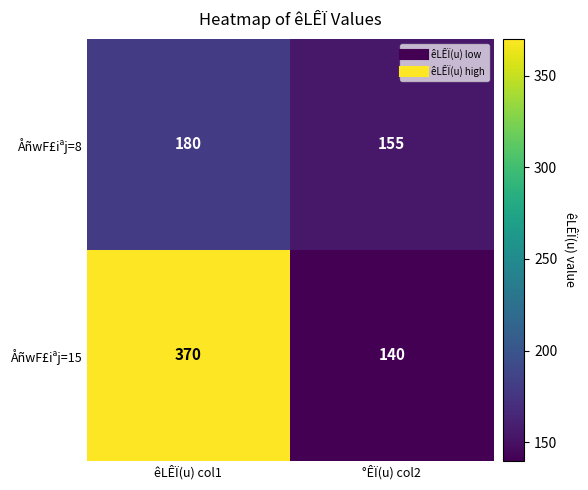

What is the maximum value shown in the chart?

370